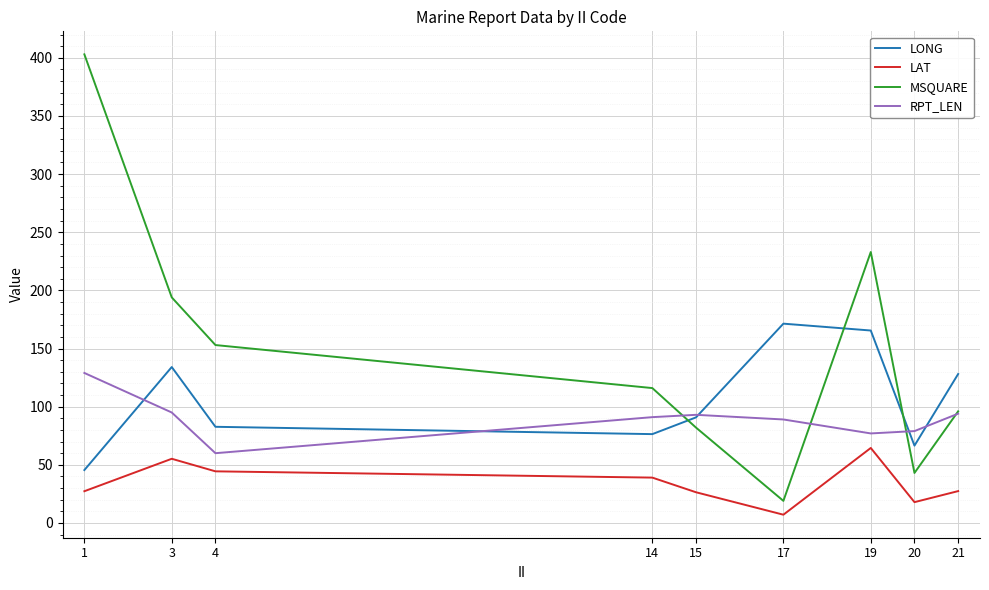

After their last crossing, which series has the higher values: LONG or RPT_LEN?

LONG